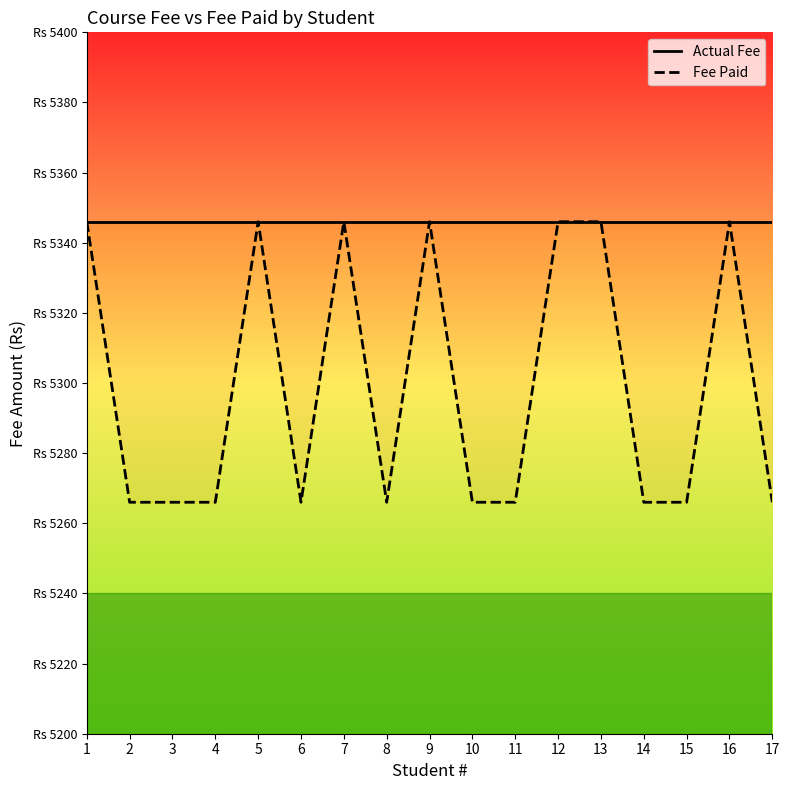

Which label corresponds to the smallest value in the chart?

2